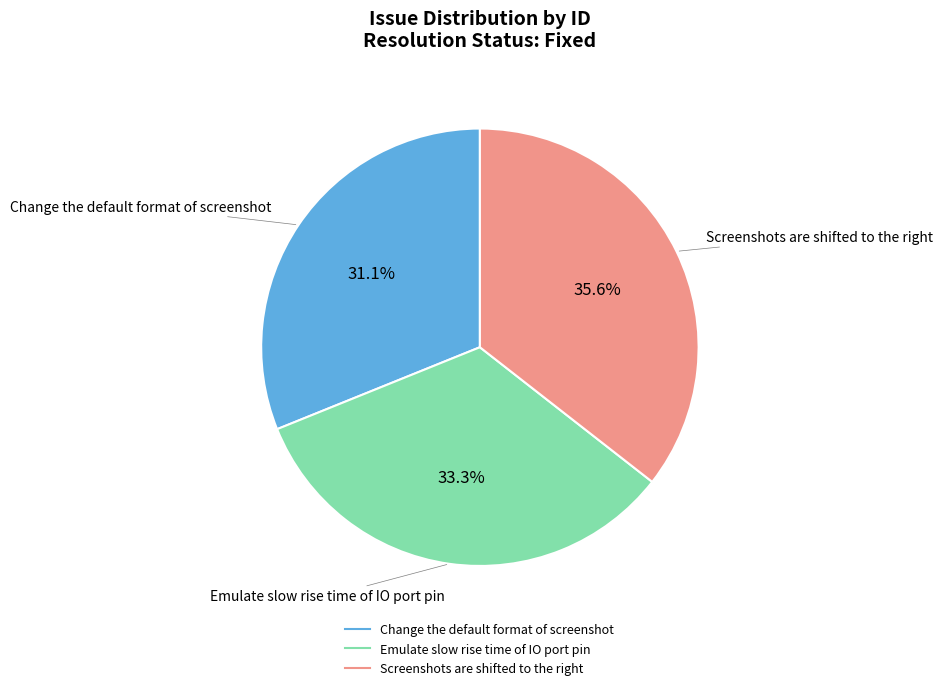

Is it true that Change the default format of screenshot is 45% of the pie?

False